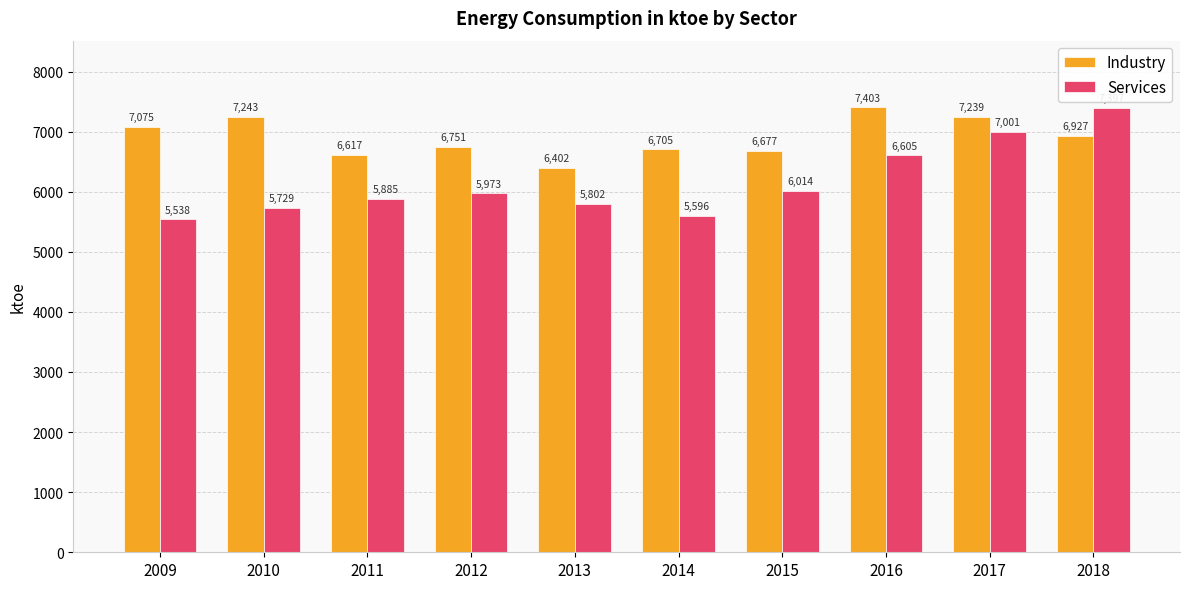

How many bars are there in each group?

2